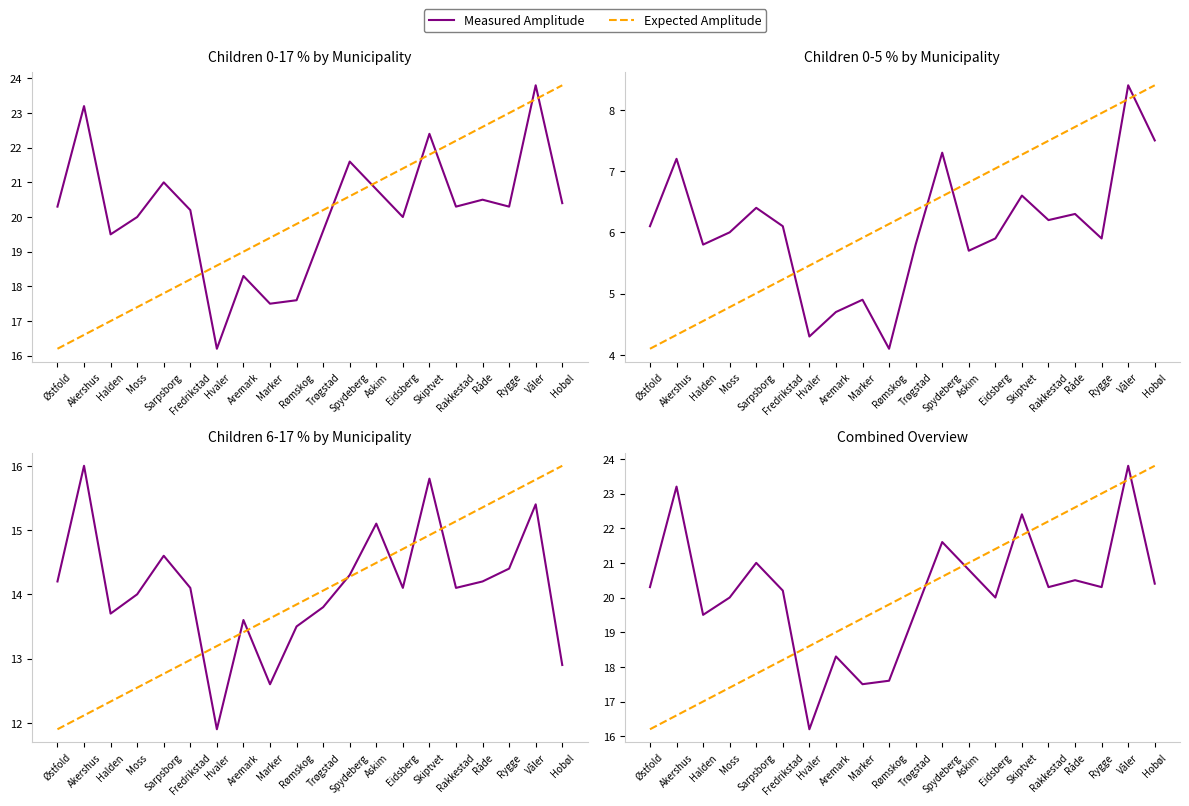

Between Halden and Sarpsborg, which series saw the biggest shift?

Measured Amplitude